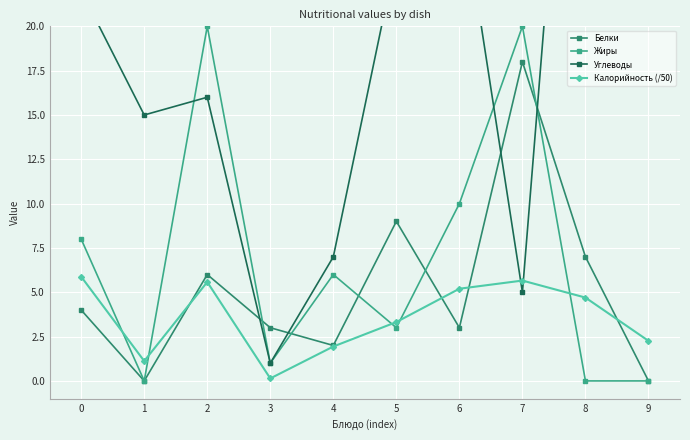

What is the average value of the Жиры series?

6.8